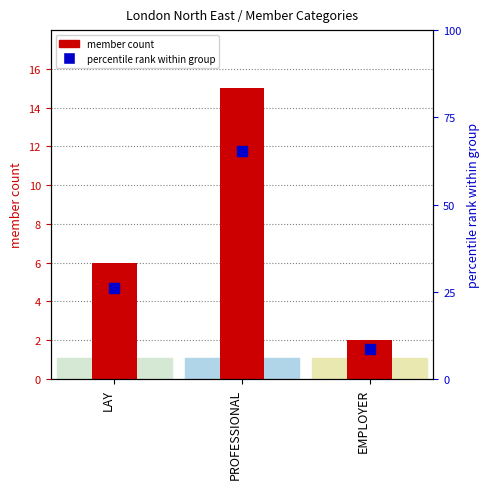

What is the total value across all series at EMPLOYER?

10.7